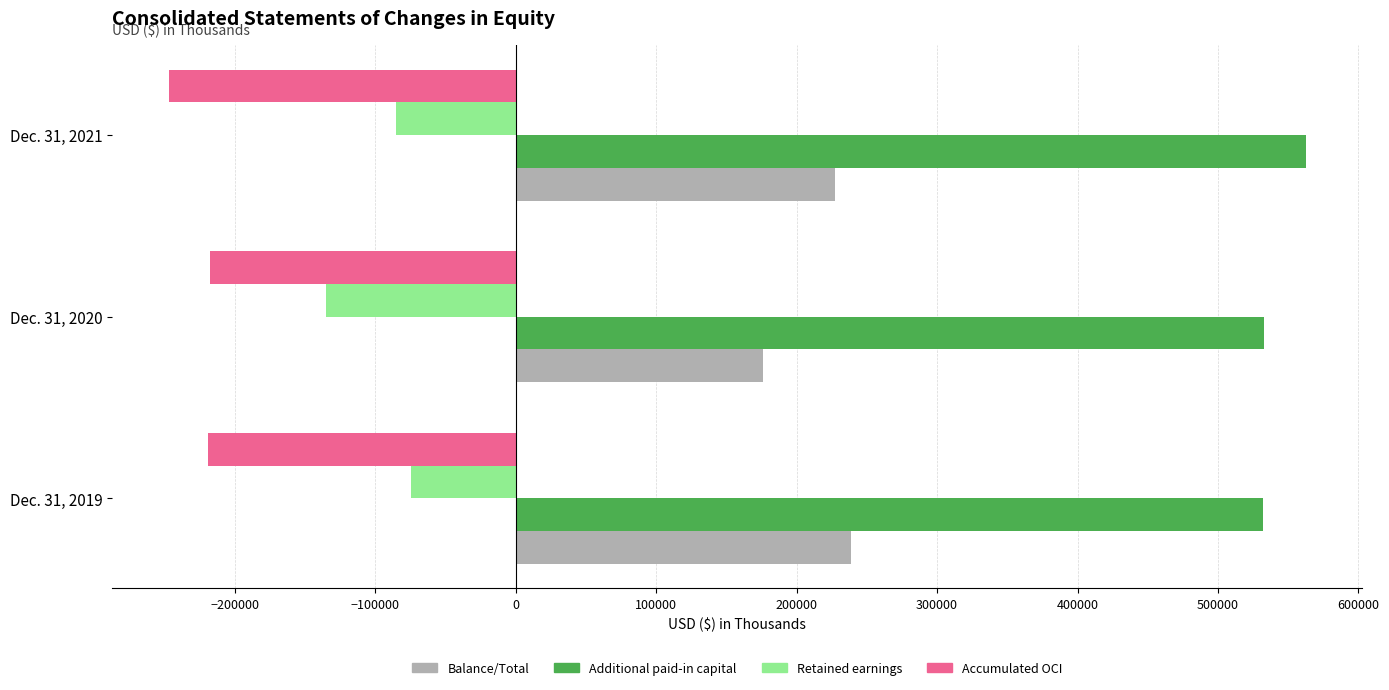

Which series has the largest range (max minus min)?

Balance/Total